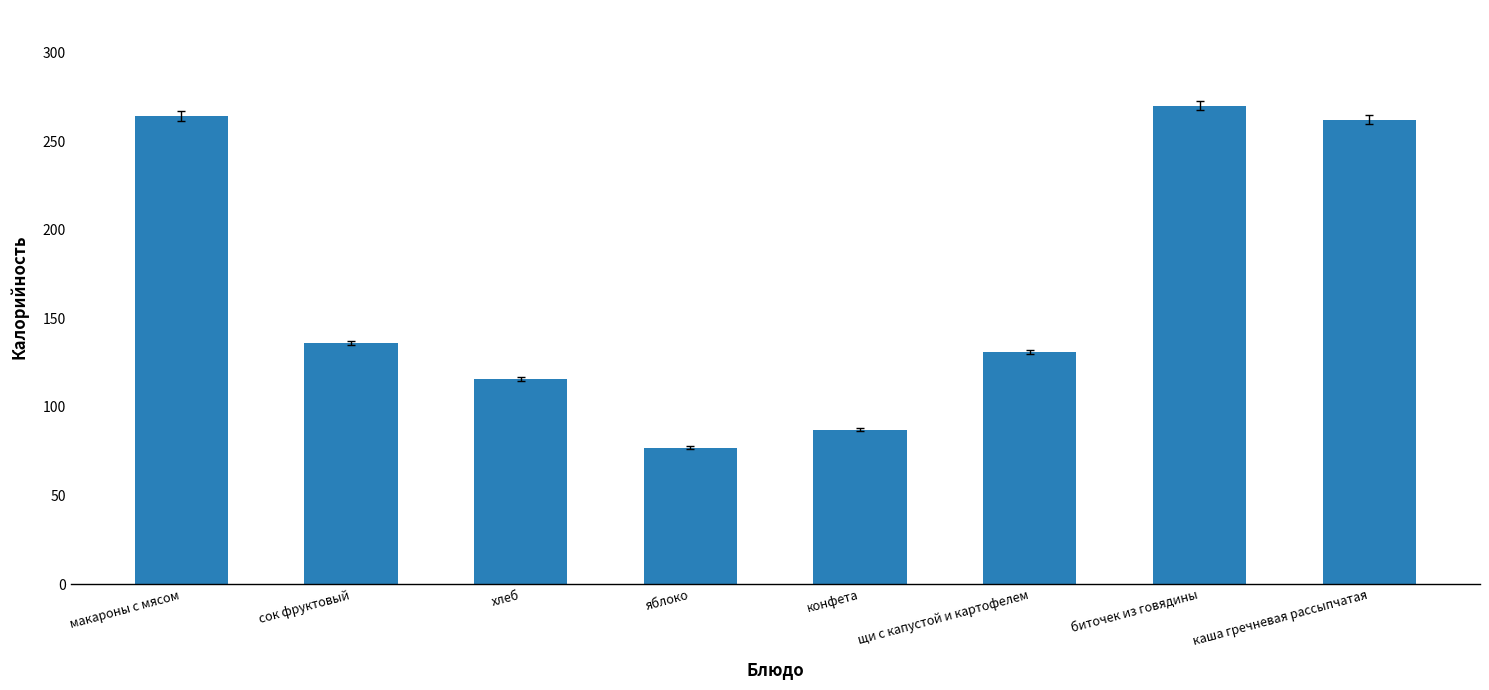

Reading left to right, transcribe all the data shown in this chart.

макароны с мясом=264.2	сок фруктовый=136.0	хлеб=115.7	яблоко=77.0	конфета=87.0	щи с капустой и картофелем=131.0	биточек из говядины=270.0	каша гречневая рассыпчатая=262.0